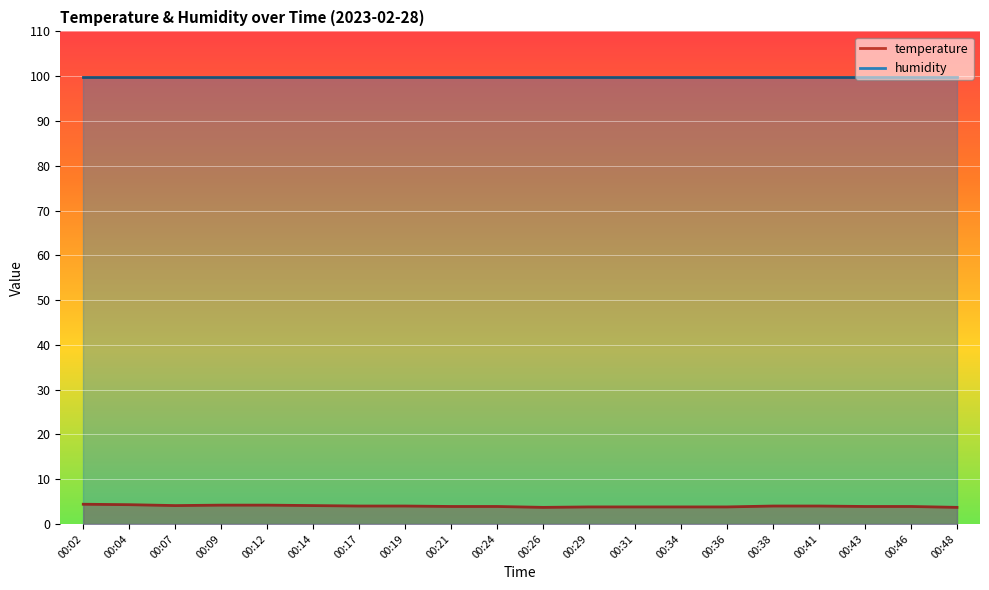

What is the sum of the values at 00:02 and 00:38?

8.4